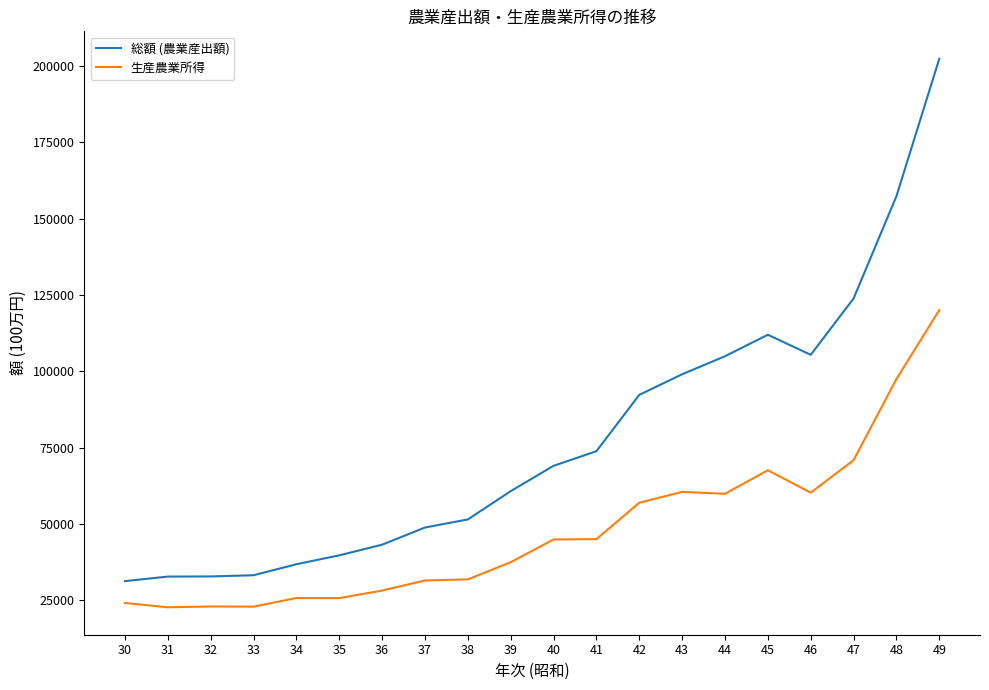

At how many categories does at least one series exceed 134386?

2